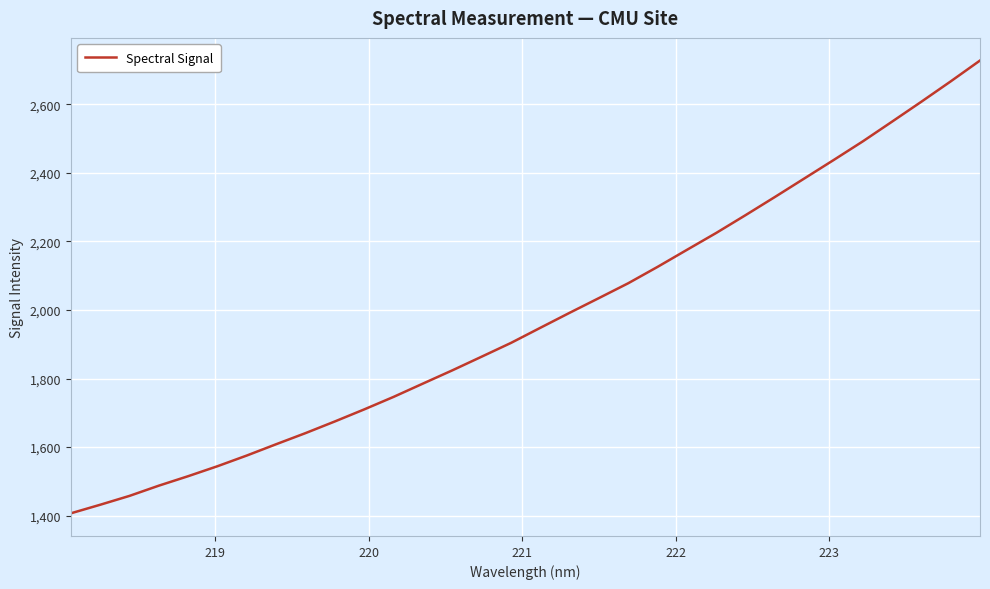

Count the number of categories in the chart.

32